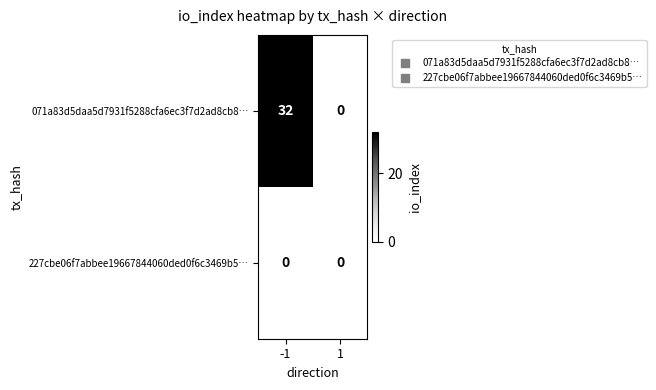

What is the highest value of the 071a83d5daa5d7931f5288cfa6ec3f7d2ad8cb8… series?

32